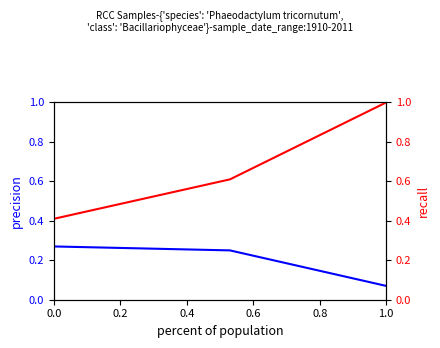

How many WoRMS ID (precision) values are between 0 and 1?

3